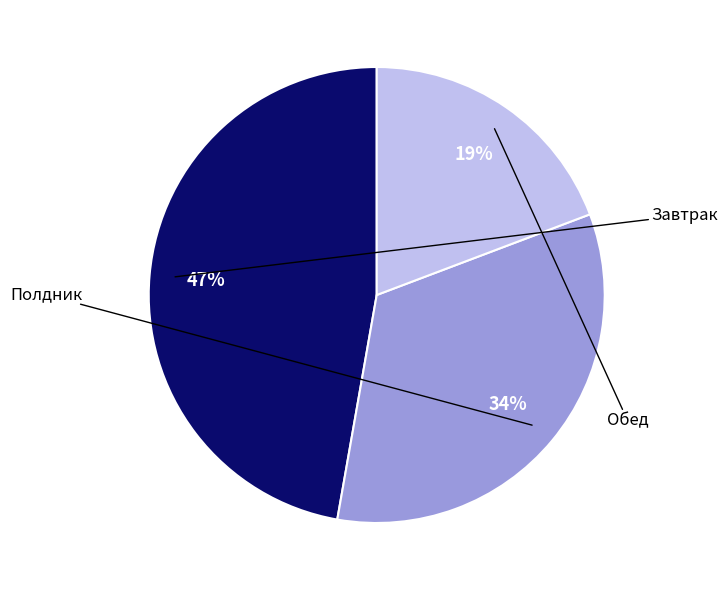

Is there a majority slice in this chart?

No